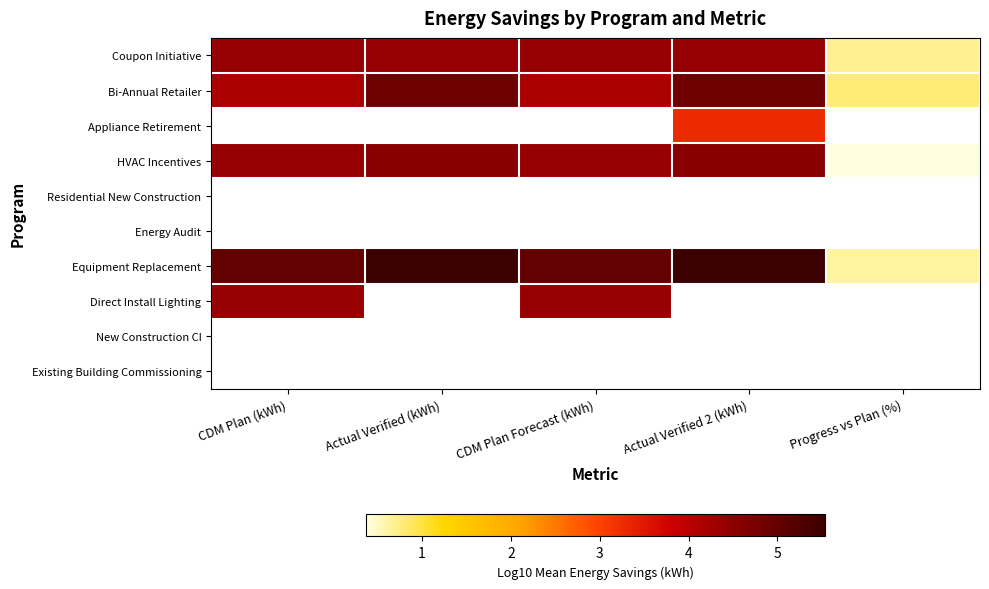

True or false: Equipment Replacement has a value of 5.5 at Actual Verified 2 (kWh).

True